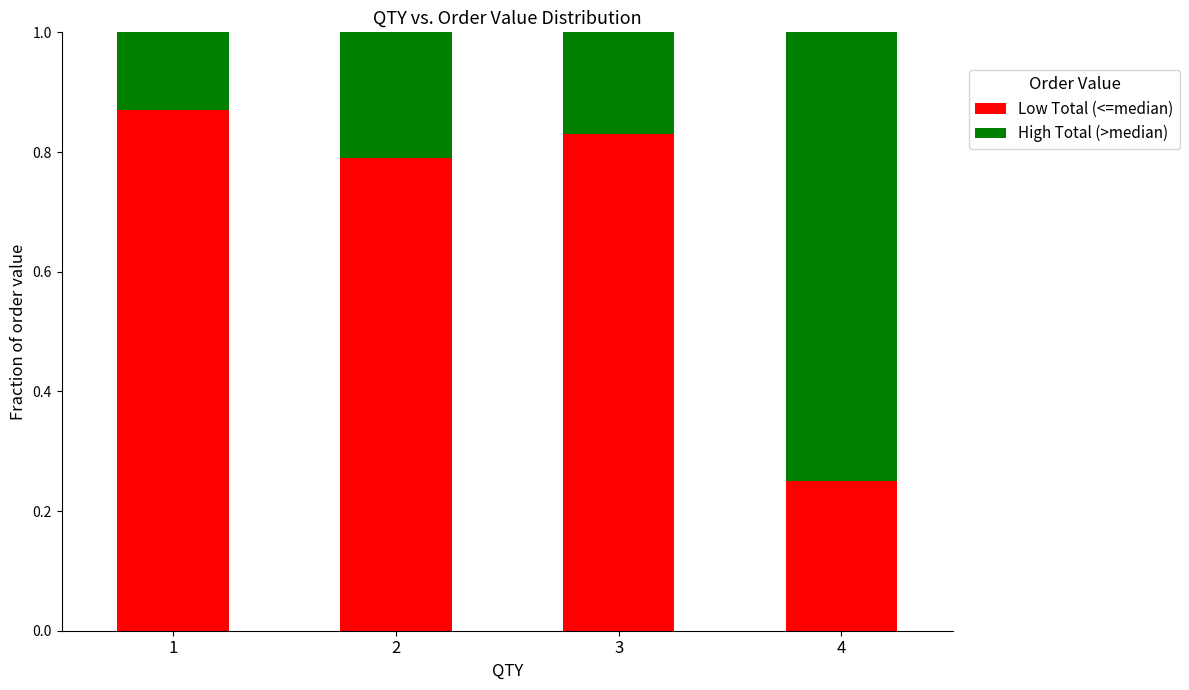

True or false: Low Total (<=median) has a value of 0.5 at 1.

False